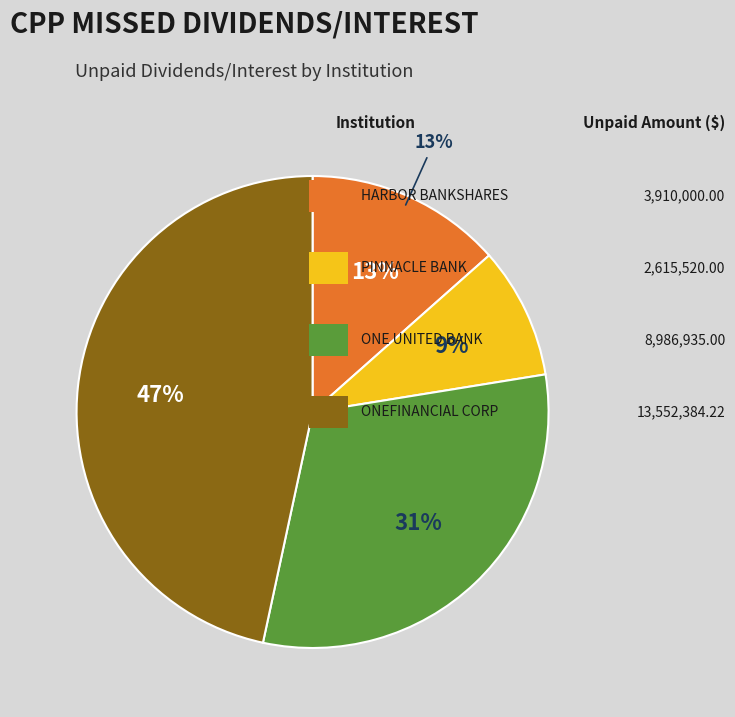

To the nearest percent, what percentage of the pie is HARBOR BANKSHARES CORPORATION?

13%